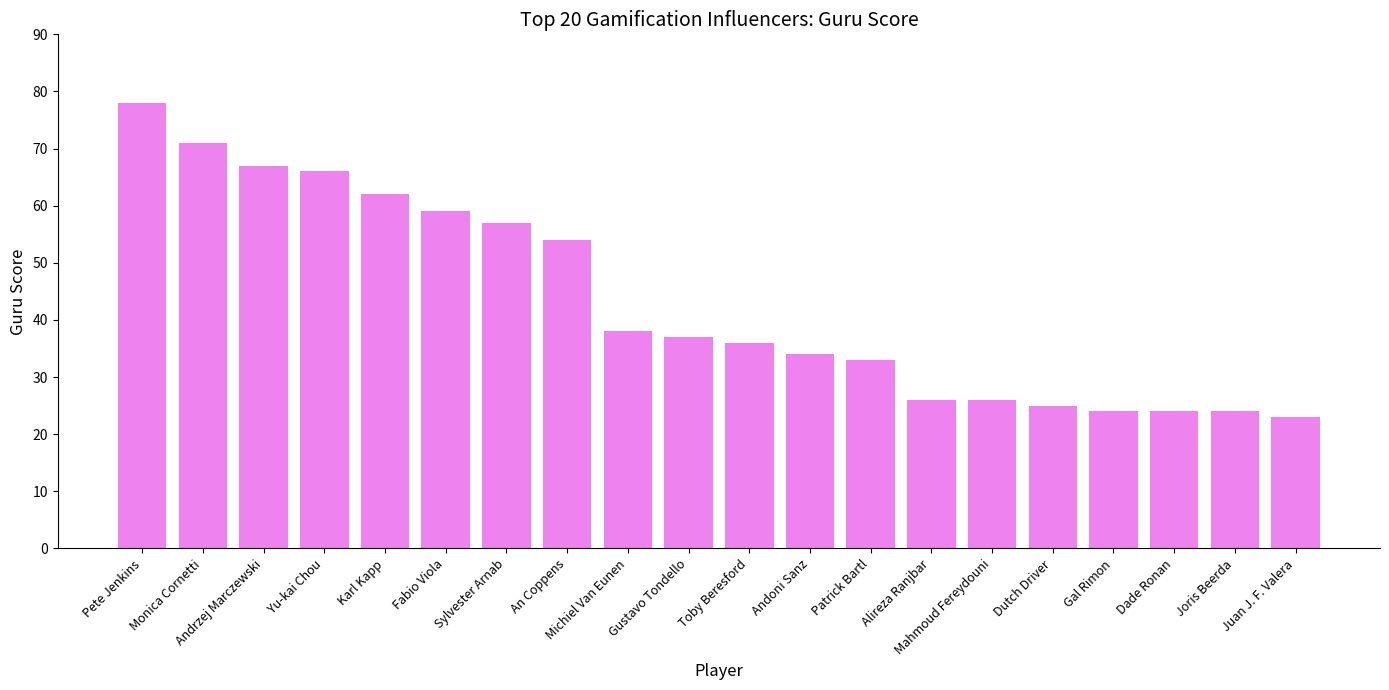

Between Mahmoud Fereydouni and Dade Ronan, which is larger?

Mahmoud Fereydouni